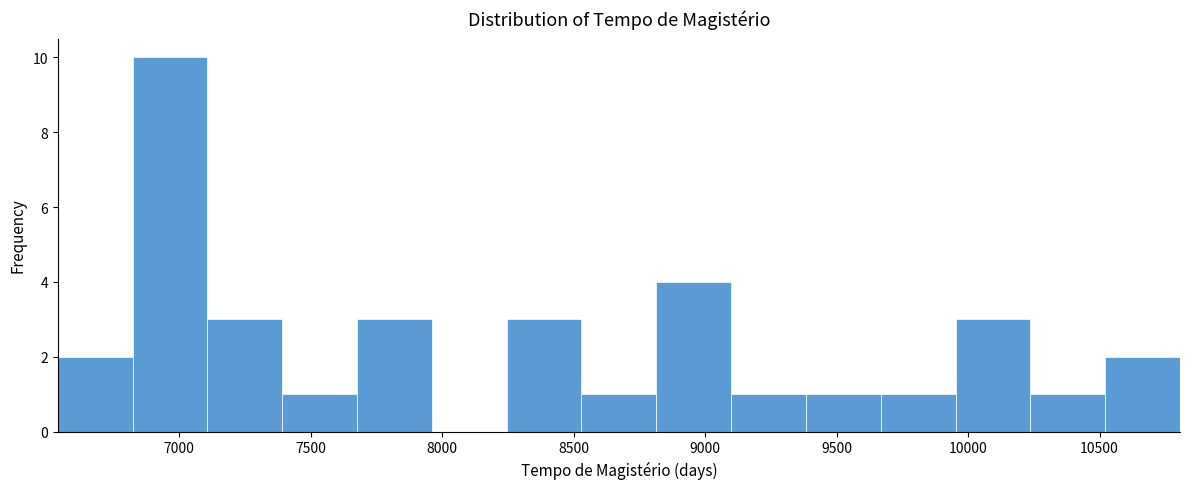

Reading left to right, transcribe this chart: for each bar, give the range it covers on the x-axis and its height. Neither the bar edges nor the heights are printed on the chart, so give them approximately, as read against the axes.

6550 to 6800: 2
6800 to 7100: 10
7100 to 7400: 3
7400 to 7700: 1
7700 to 7950: 3
7950 to 8250: 0
8250 to 8550: 3
8550 to 8800: 1
8800 to 9100: 4
9100 to 9400: 1
9400 to 9650: 1
9650 to 9950: 1
9950 to 10250: 3
10250 to 10500: 1
10500 to 10800: 2